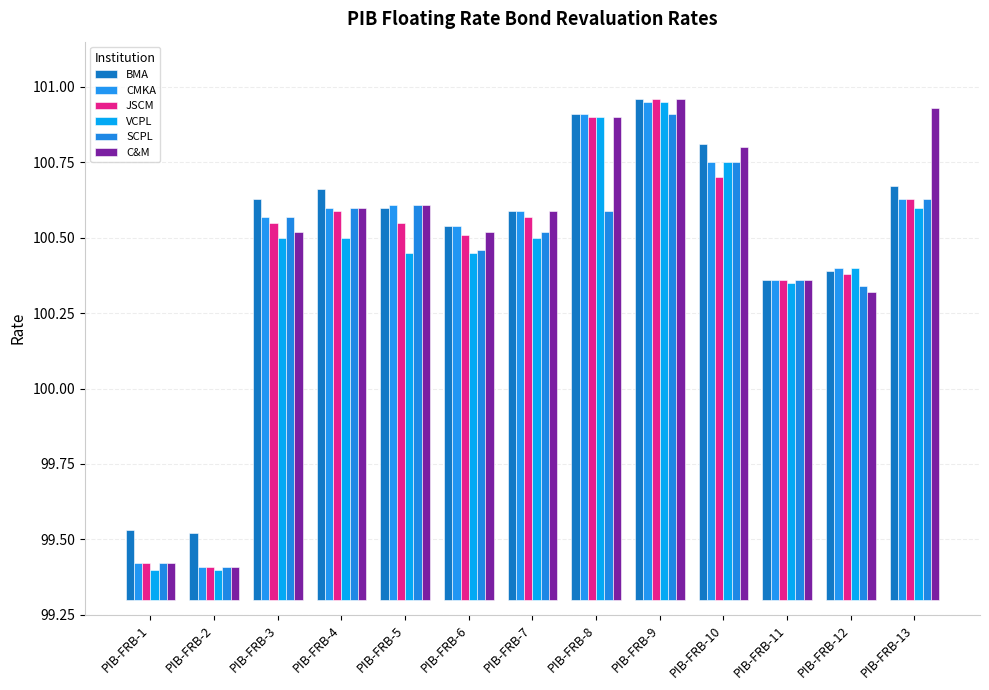

Which series has the largest total across all categories?

BMA